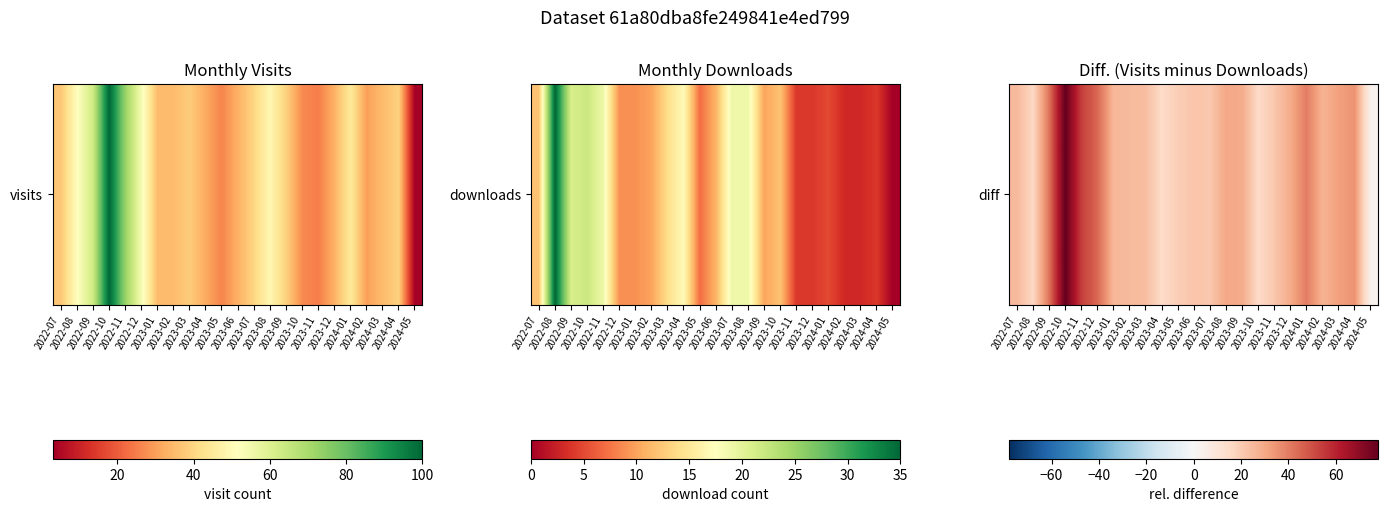

List the labels in order of value, smallest first.

2024-05, 2023-04, 2023-10, 2022-08, 2023-05, 2023-07, 2023-11, 2023-06, 2023-03, 2022-07, 2023-02, 2023-01, 2024-02, 2023-09, 2023-12, 2023-08, 2024-03, 2024-04, 2024-01, 2022-09, 2022-12, 2022-11, 2022-10